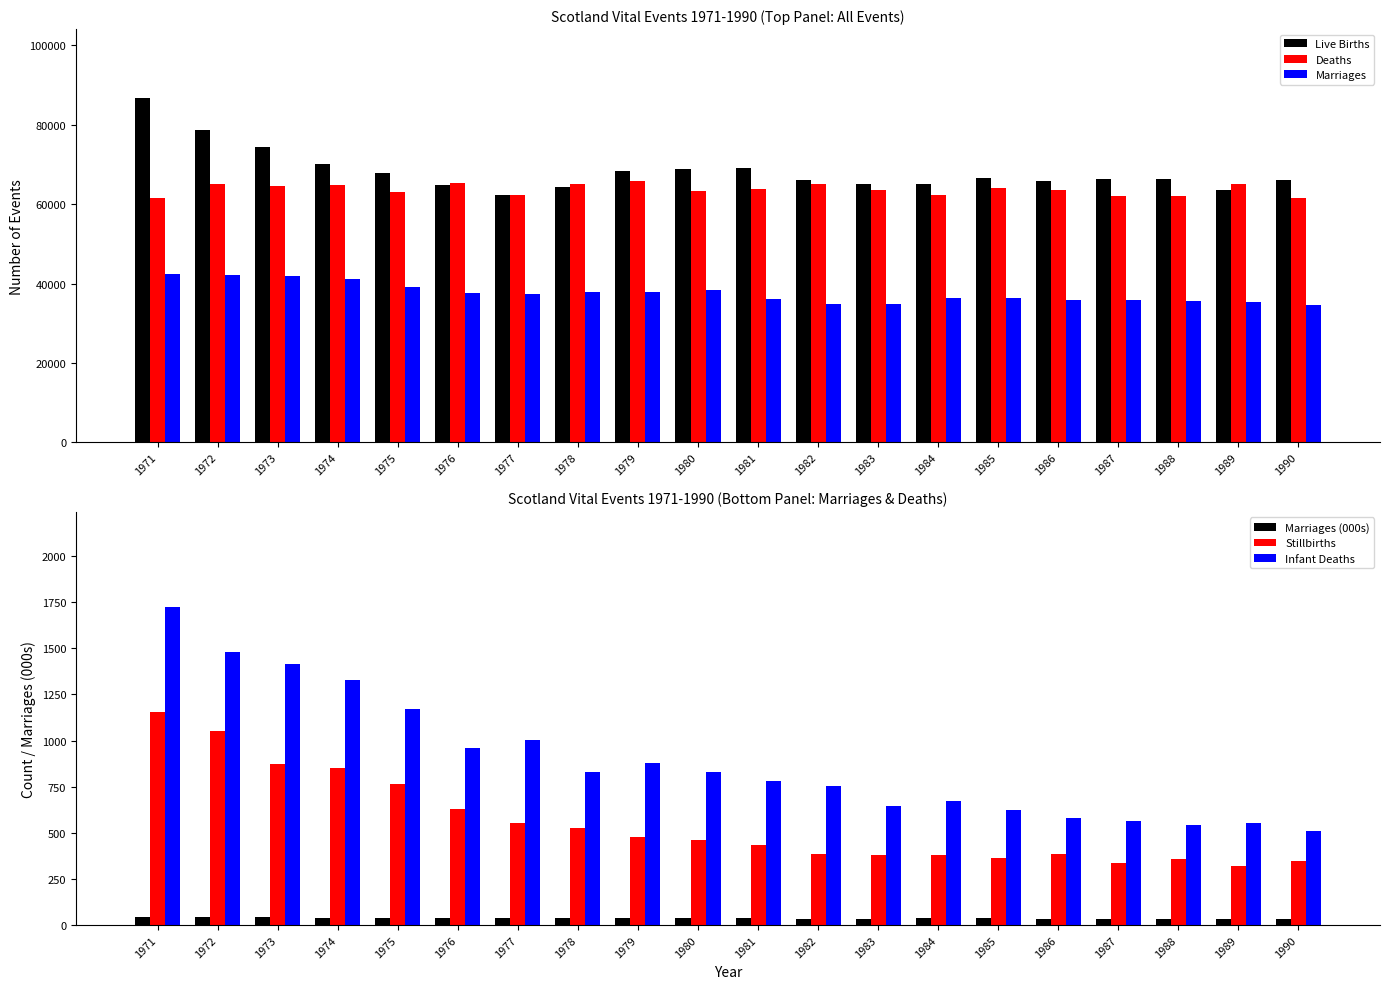

What is the value of the Deaths bar at the 19th from the left?

65017